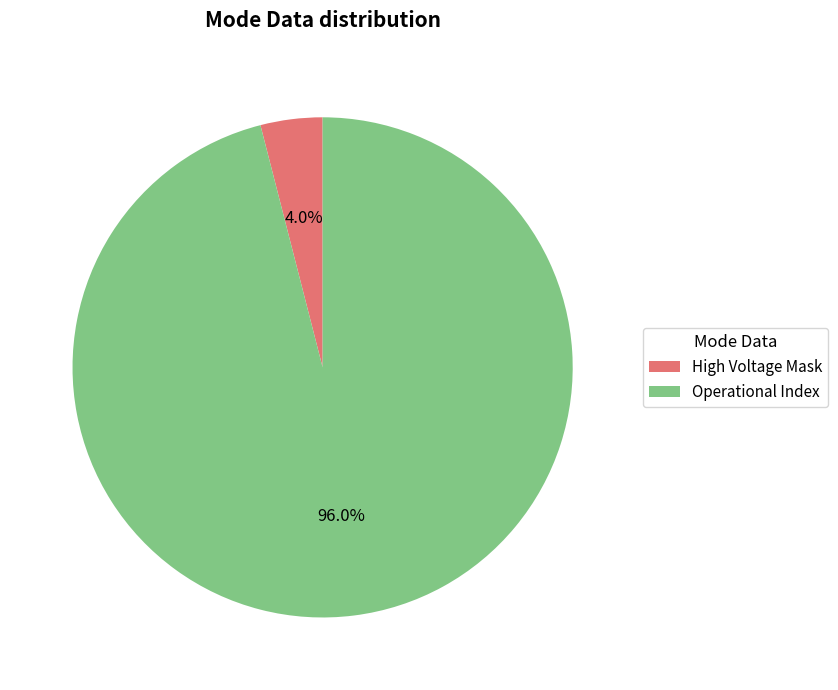

How many segments does this pie chart have?

2